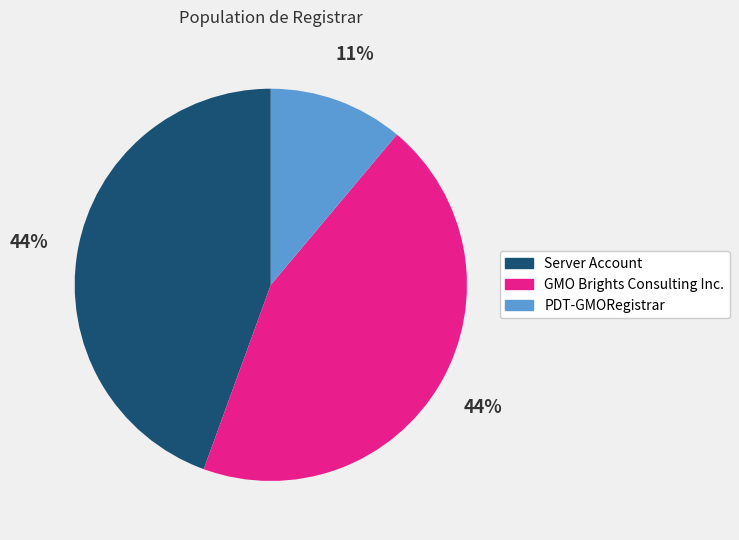

To the nearest percent, what portion does GMO Brights Consulting Inc. represent?

44%